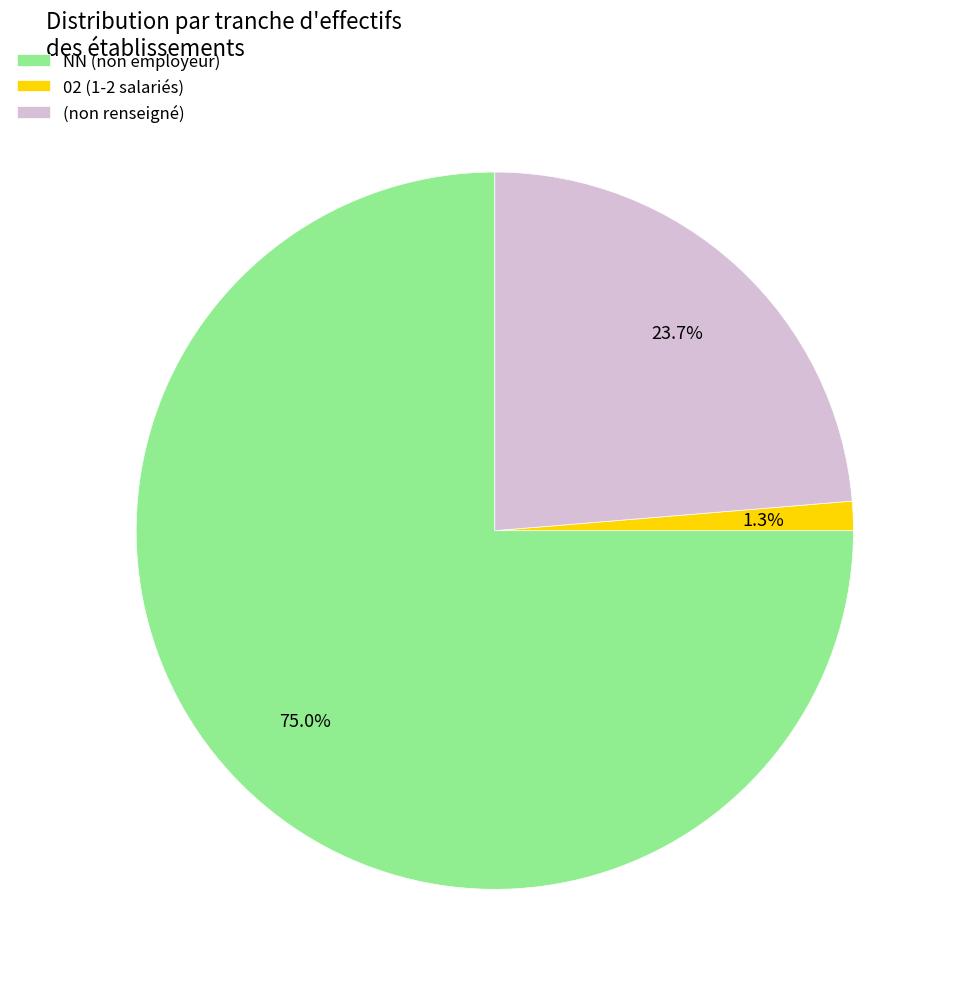

How many slices are in this pie chart?

3